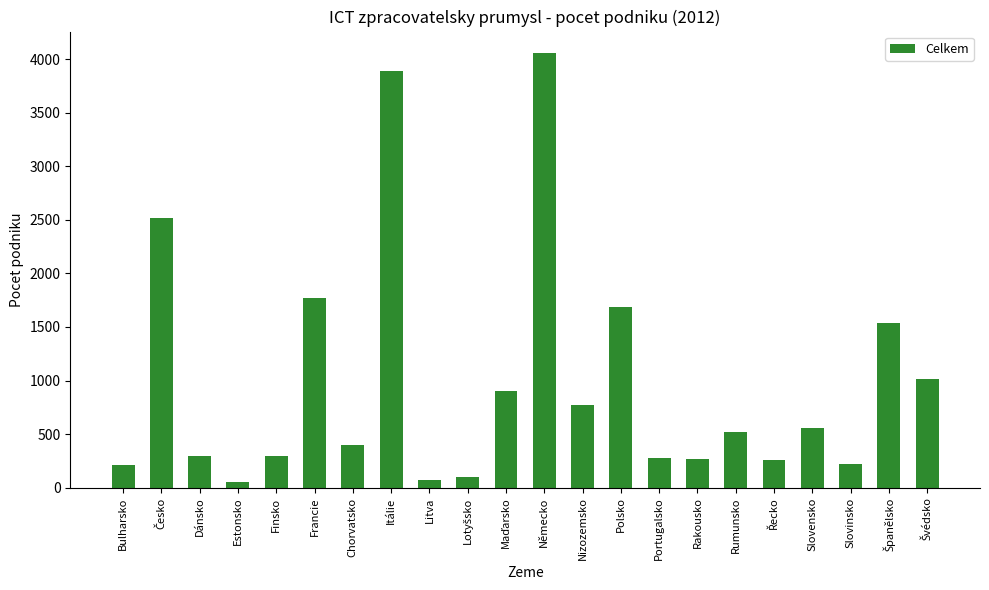

What is the difference between the maximum and minimum values?

3996